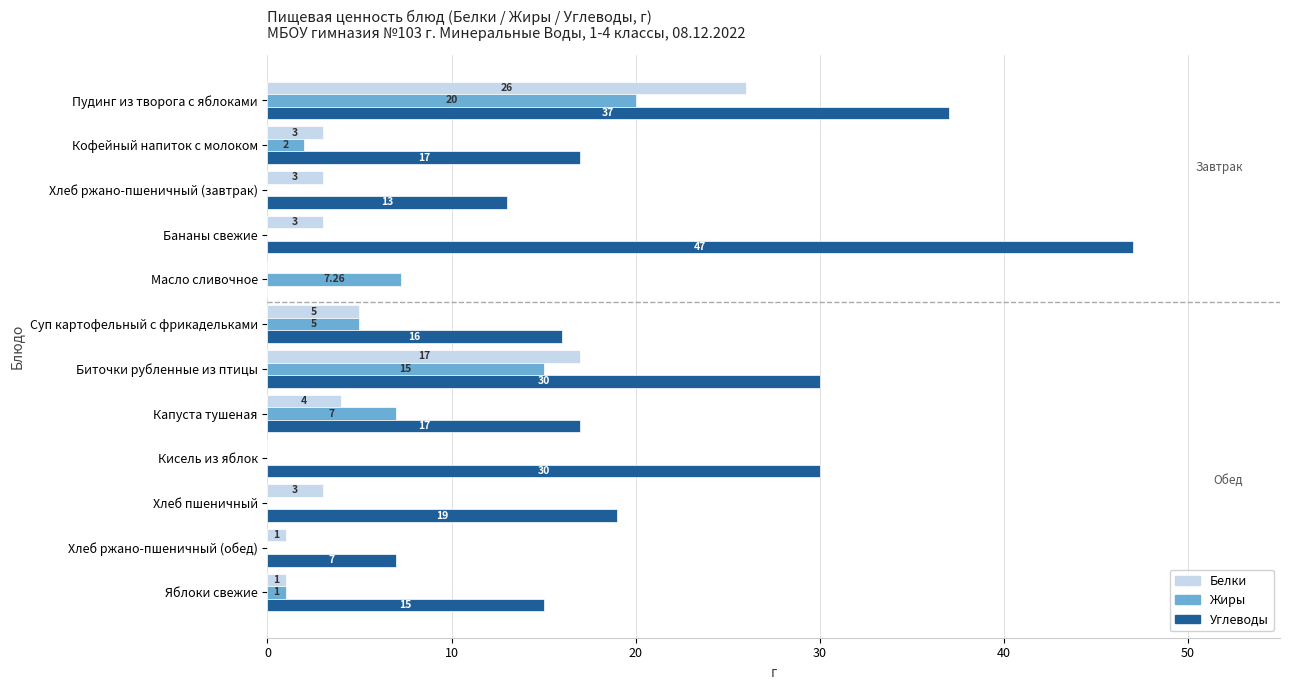

What is the sum of the Белки values at Пудинг из творога с яблоками and Масло сливочное?

26.0